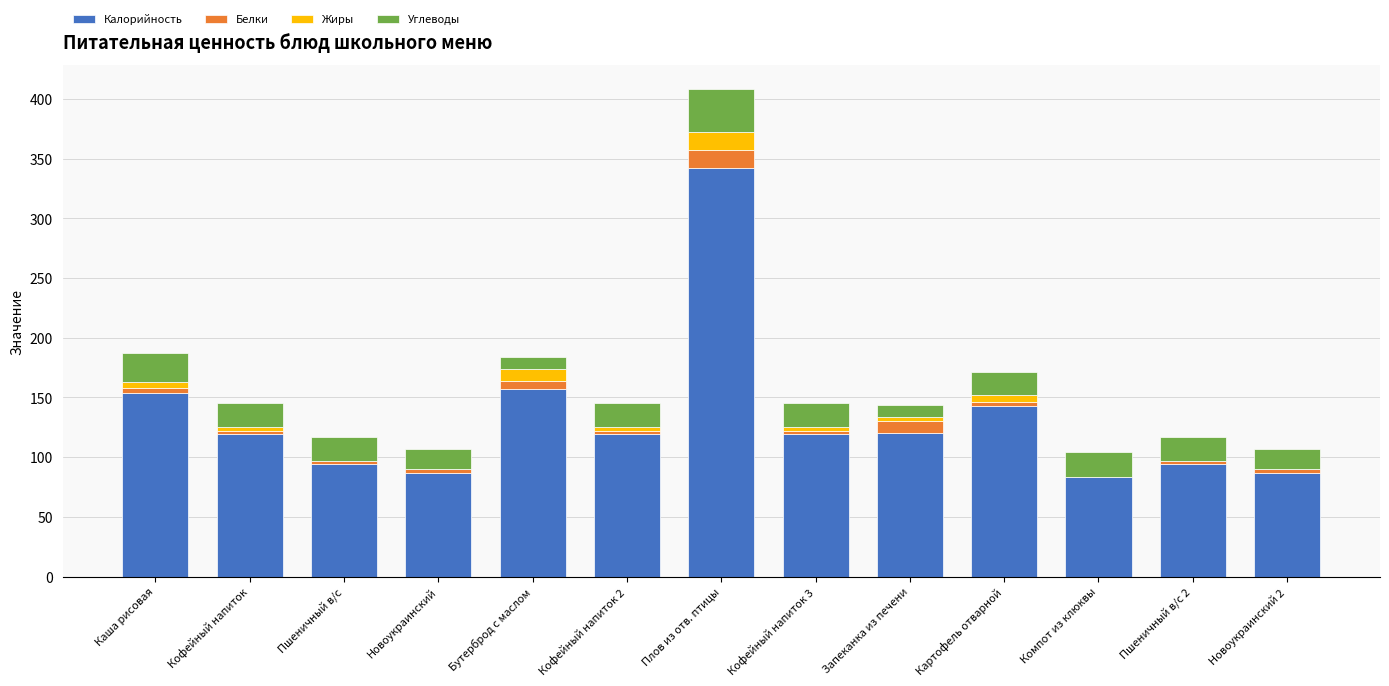

How many data points does each series have?

13